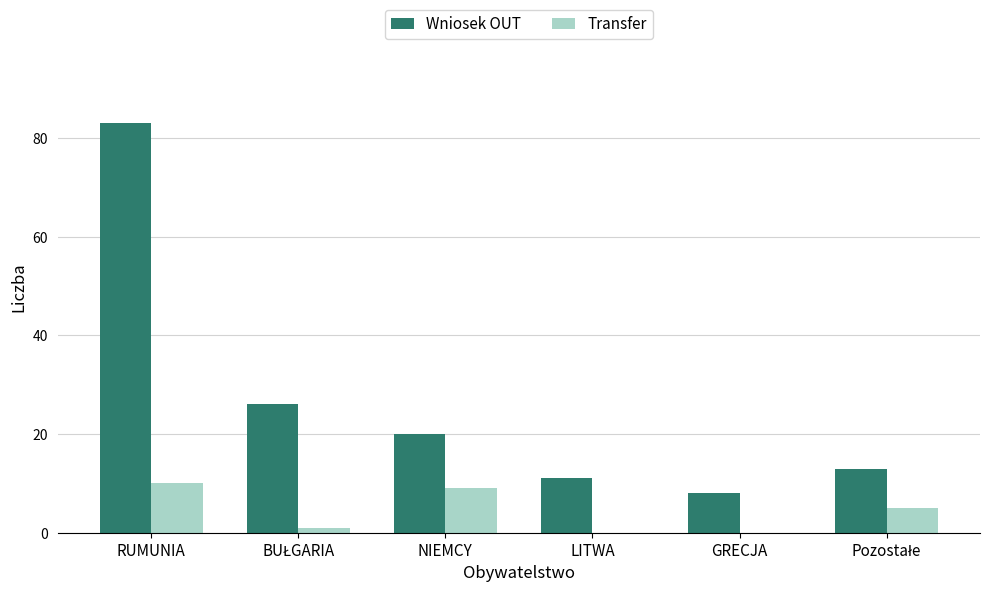

The Transfer series shows 6 at NIEMCY. True or false?

False